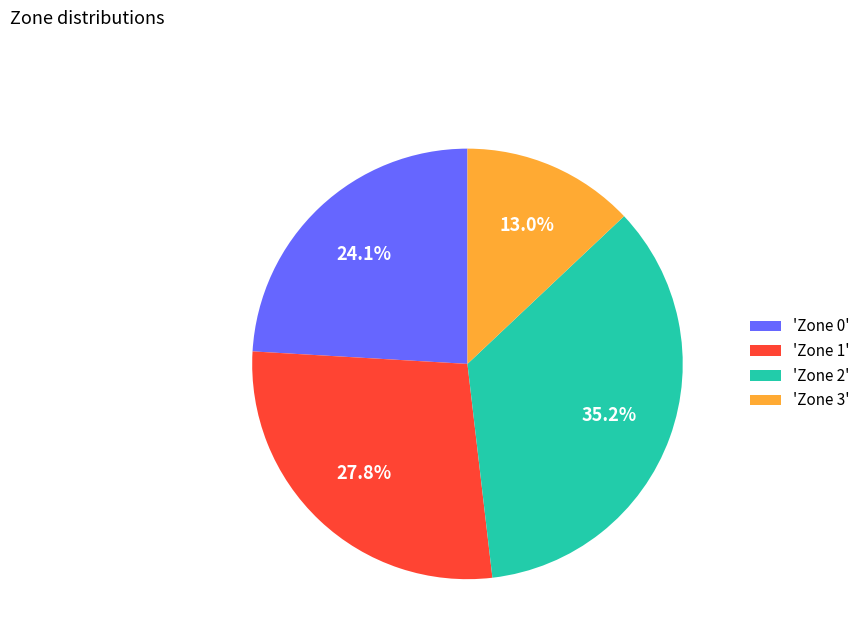

How many segments does this pie chart have?

4